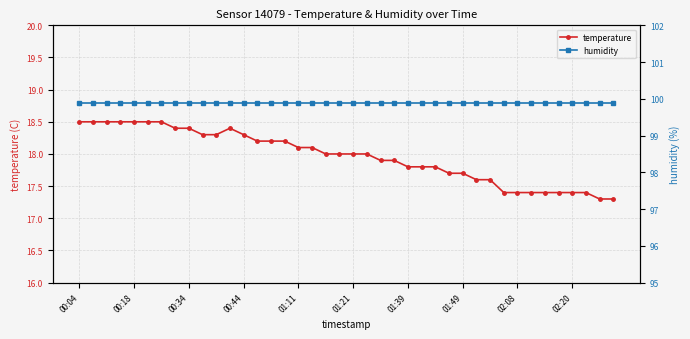

What is the sum of the humidity values at 22 and 21?

199.8